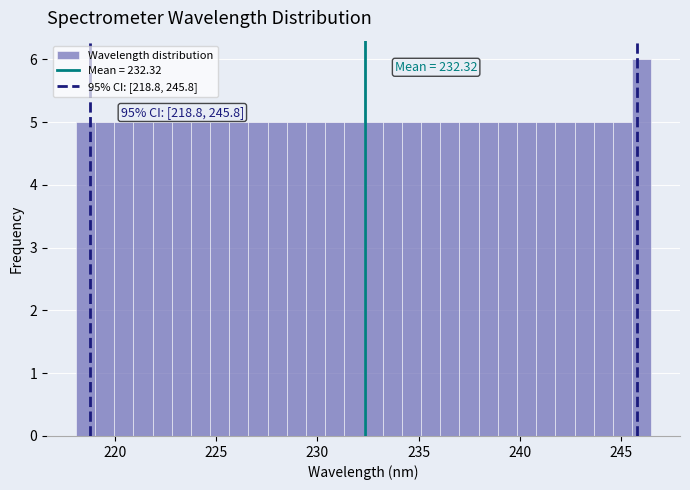

Around what value on the x-axis is the tallest bar? Give the approximate position of its centre, as read against the axis.

246.0